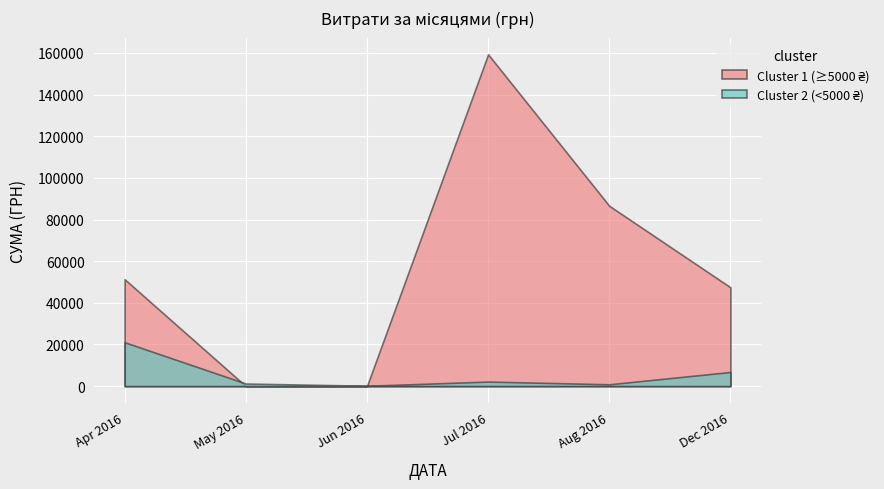

At which category is the sum across all series the highest?

Jul 2016